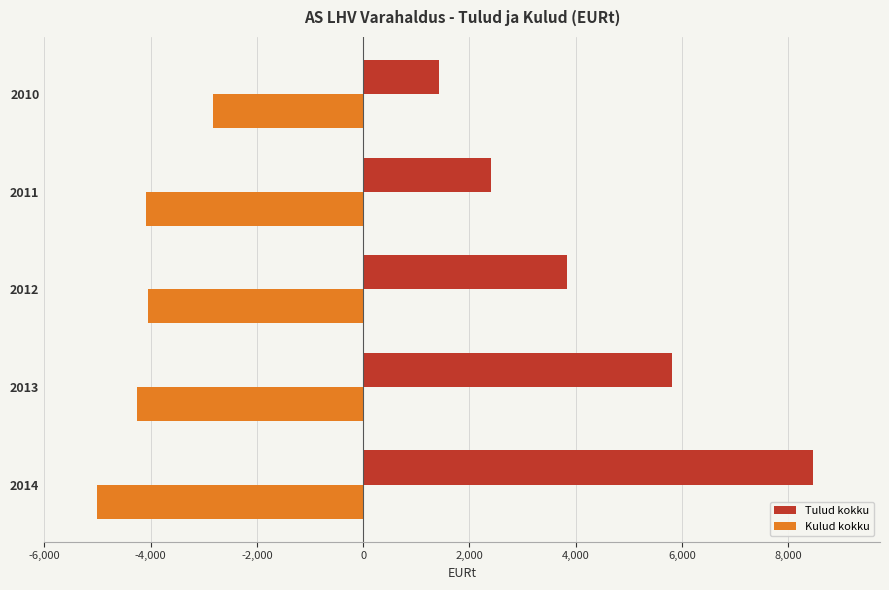

What is the difference between the maximum and minimum values in the Tulud kokku series?

7023.4